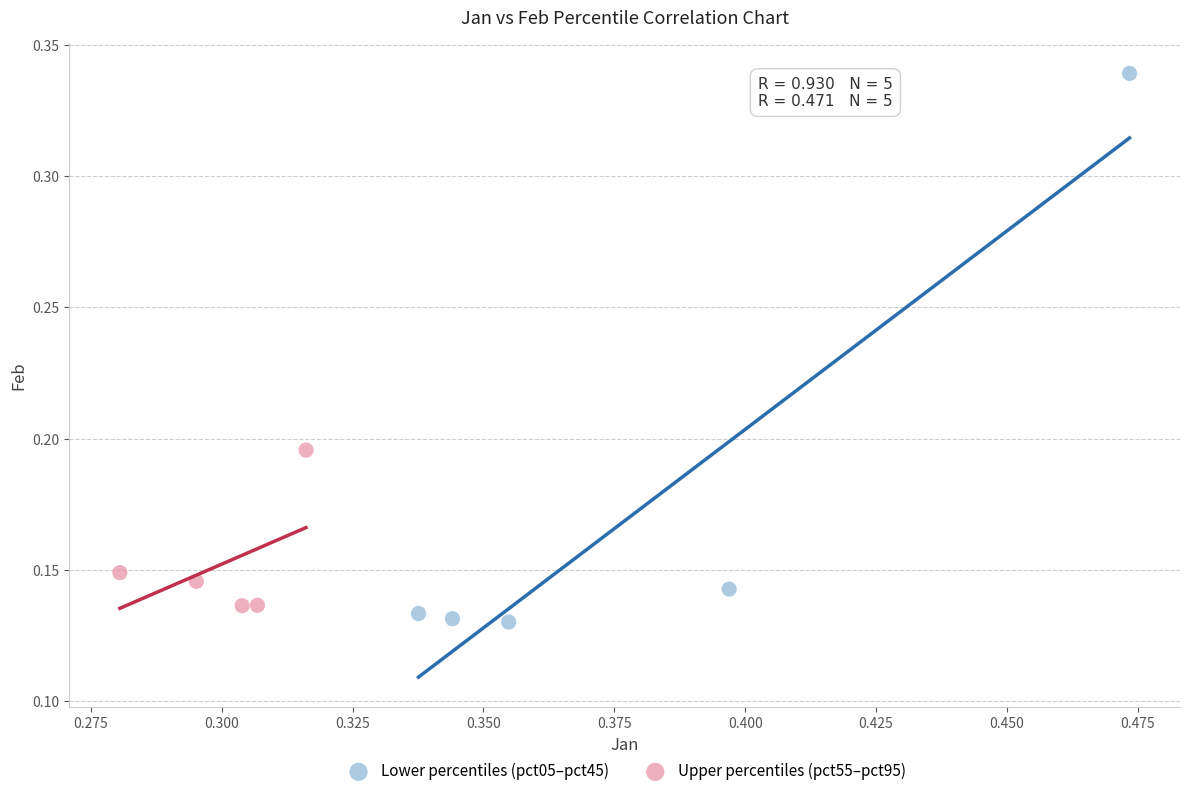

Which series reaches the maximum Y coordinate?

Lower percentiles (pct05–pct45)